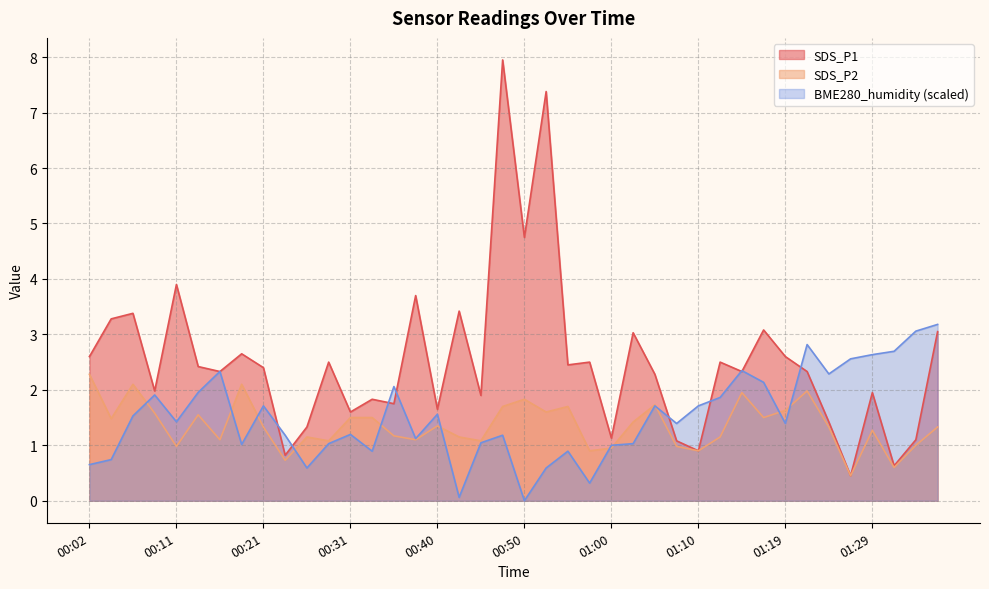

At which label is SDS_P2 closest to 1?

01:34